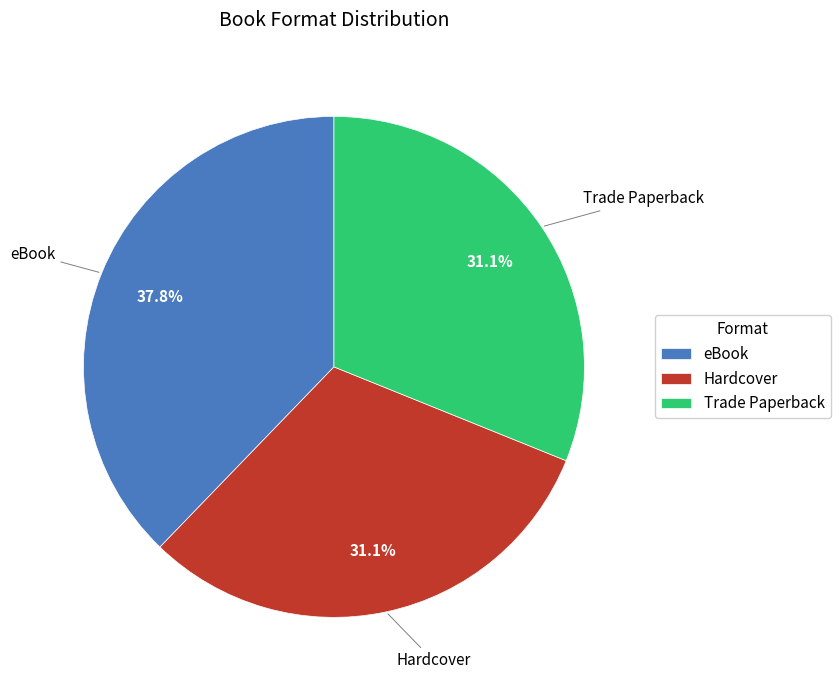

Is the sum of eBook and Hardcover greater than half?

Yes